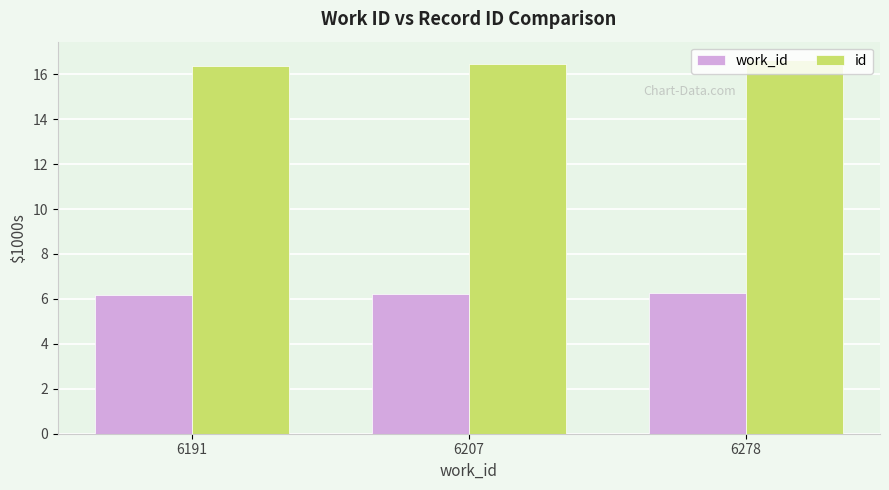

What is the value of the id bar at the 1st from the left?

16.4